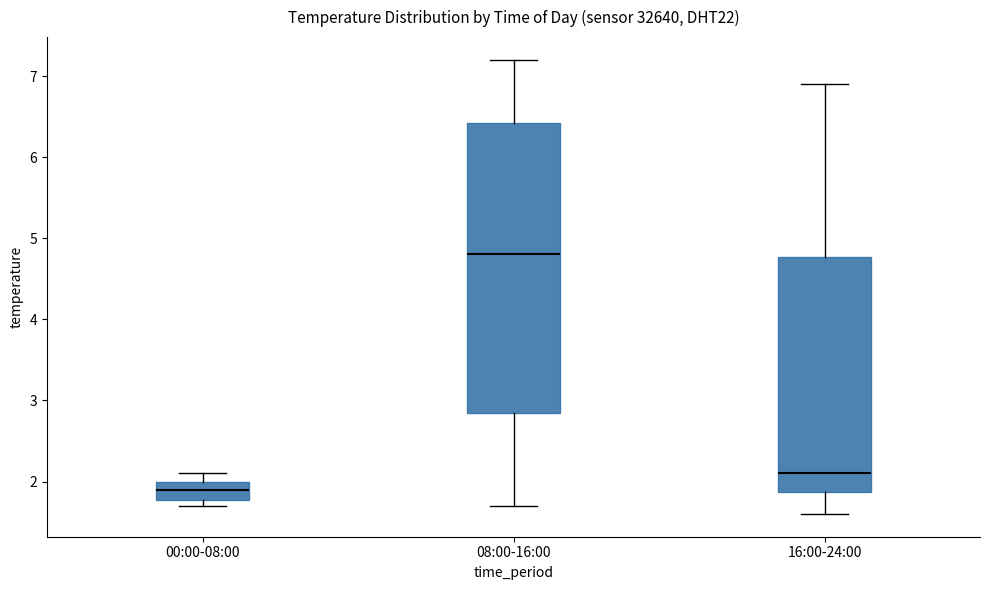

Reading left to right, transcribe this box plot: for each box, give where its median line is, the range the box spans, and where its two whiskers end, as read against the y-axis. The values are not printed on the chart, so give them approximately, as read against the axis.

00:00-08:00: median 1.9, box 1.8 to 2.0, whiskers 1.7 to 2.1
08:00-16:00: median 4.8, box 2.9 to 6.4, whiskers 1.7 to 7.2
16:00-24:00: median 2.1, box 1.9 to 4.8, whiskers 1.6 to 6.9